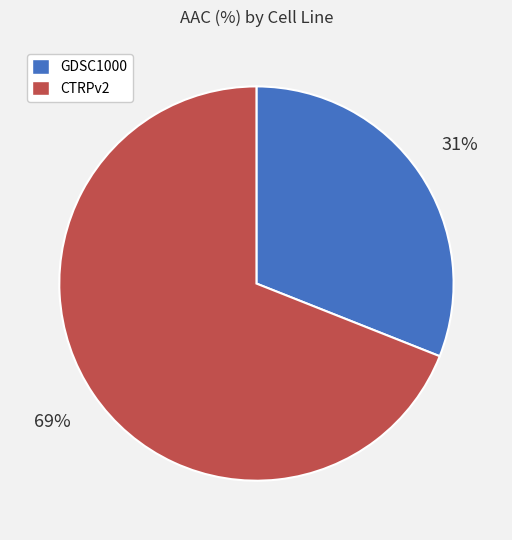

Count the number of slices in the pie.

2